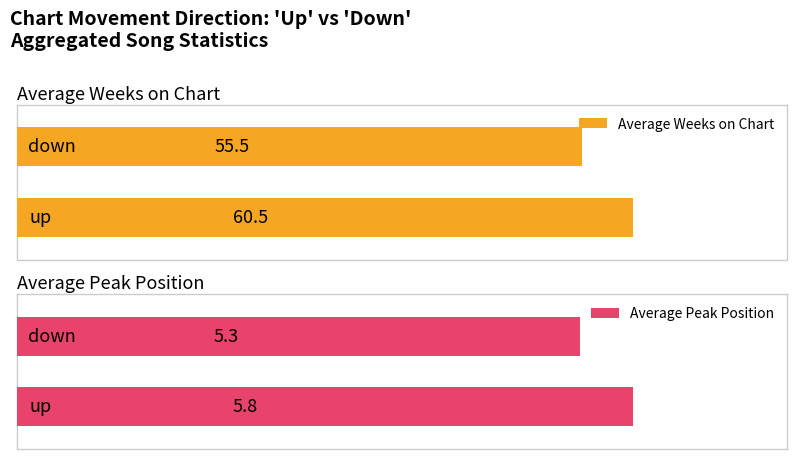

Is it true that Average Peak Position equals 6.1 at down?

False